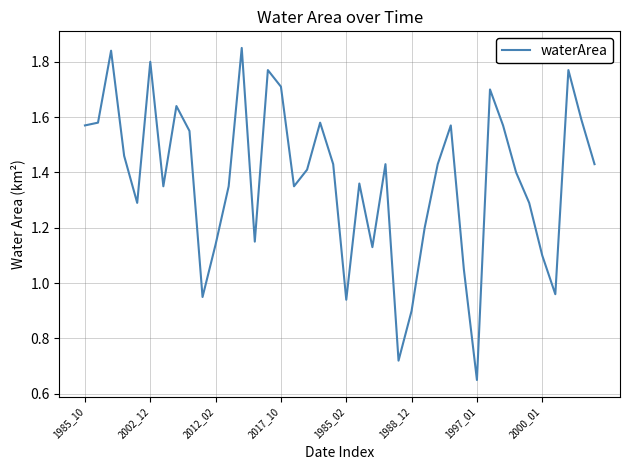

Does the chart have visible grid lines?

Yes